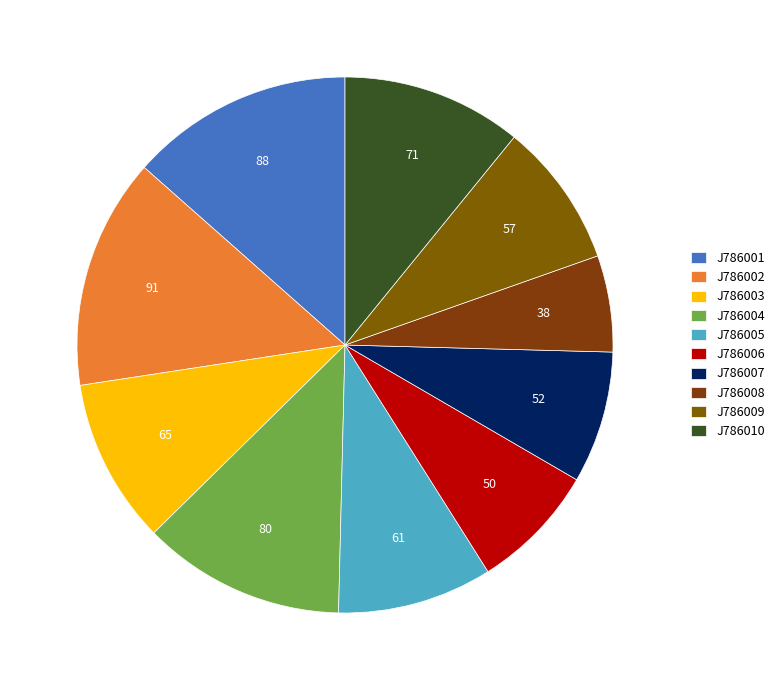

Combined, what portion of the pie is J786004 and J786009?

21.0%